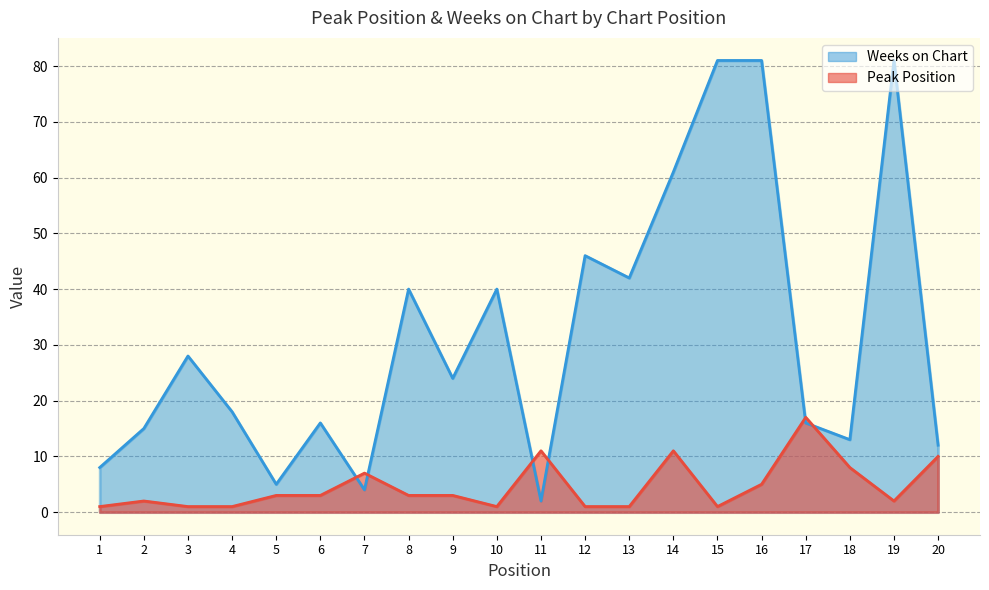

The value of Weeks on Chart at 13 is 62. True or false?

False